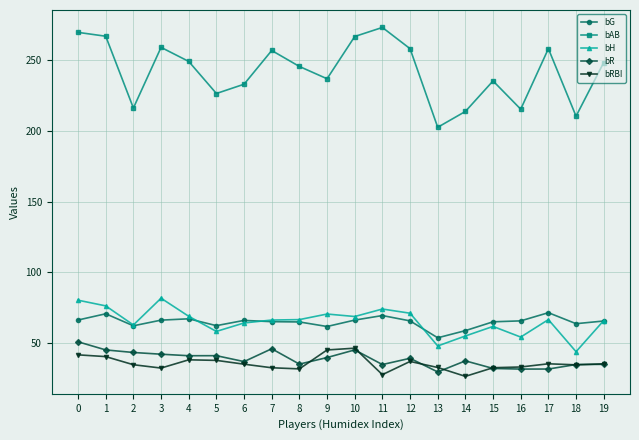

Where is the first local minimum for bG?

2